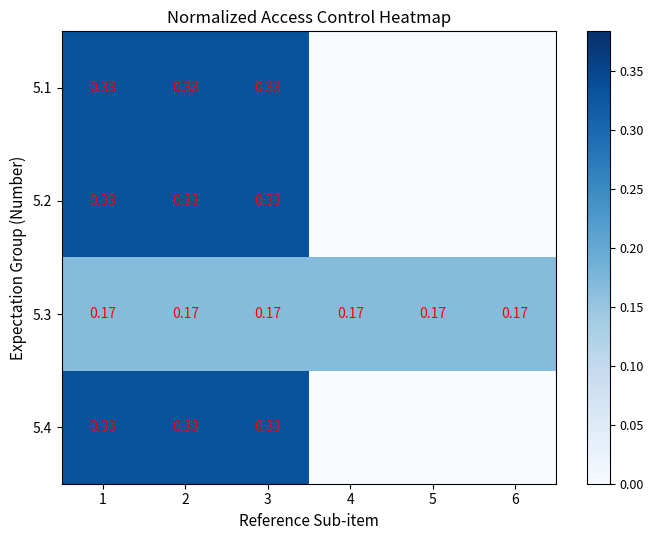

Is the value of 5.3 at 1 greater than the value of 5.4 at 2?

No